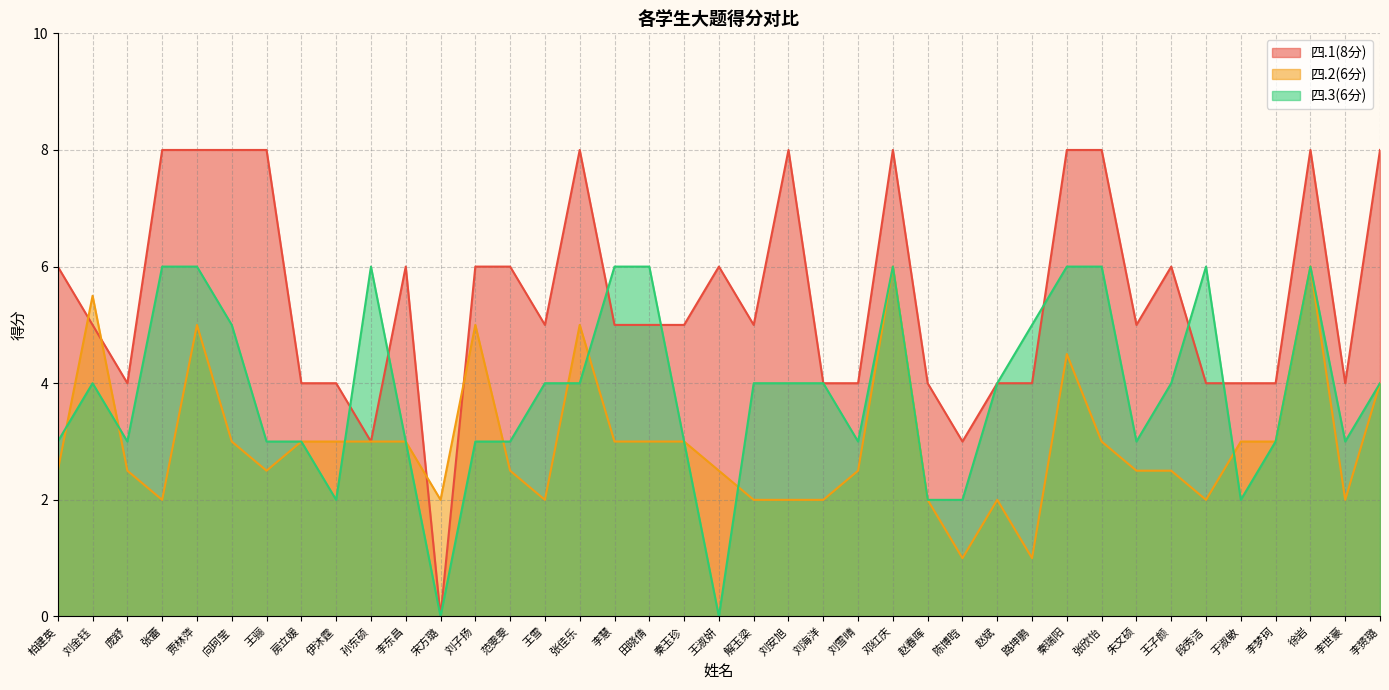

What is the label of the 25th point from the left?

邓红庆